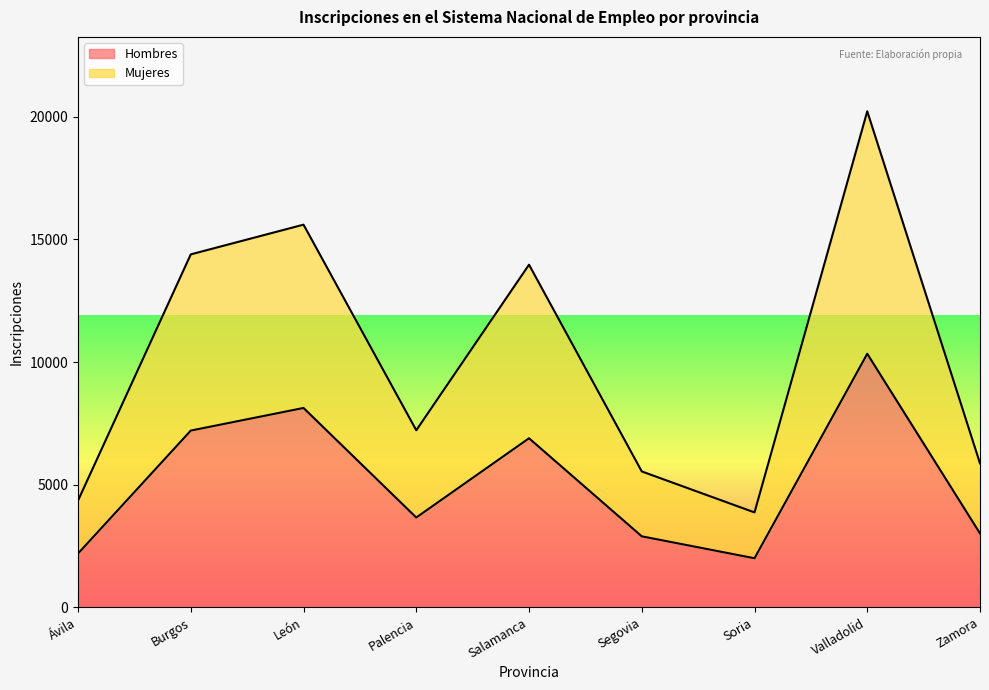

What is the spread (max minus min) of values at Zamora?

2855